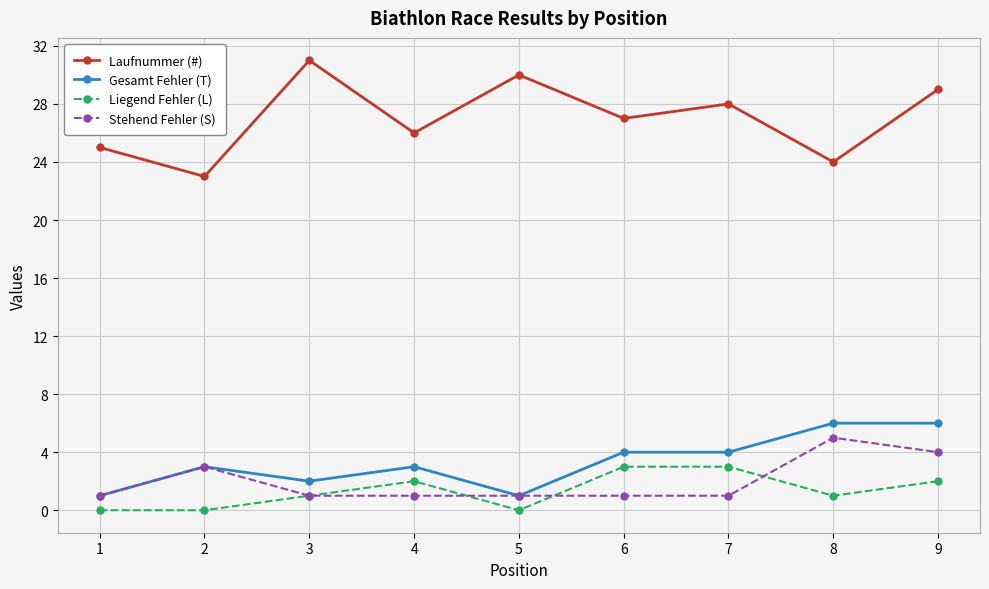

Is it true that Liegend Fehler (L) equals 0 at 5?

True